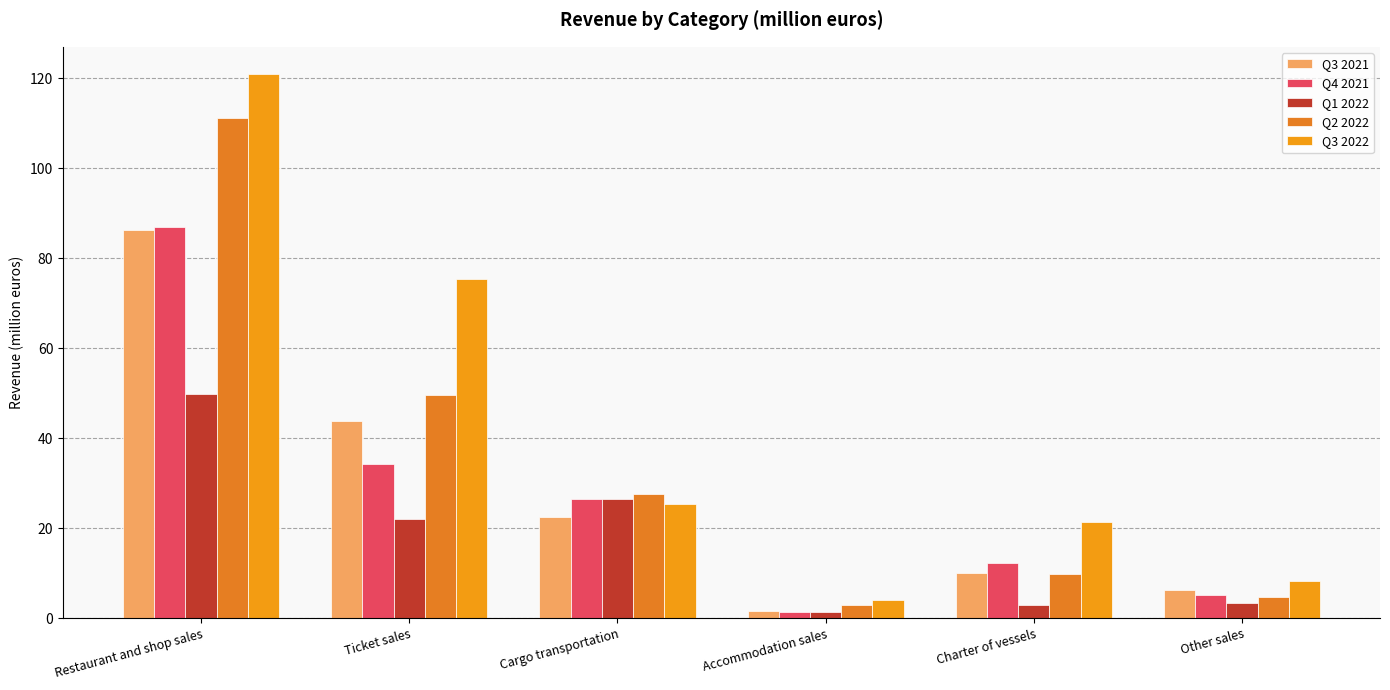

What is the maximum value shown in the chart?

120.9